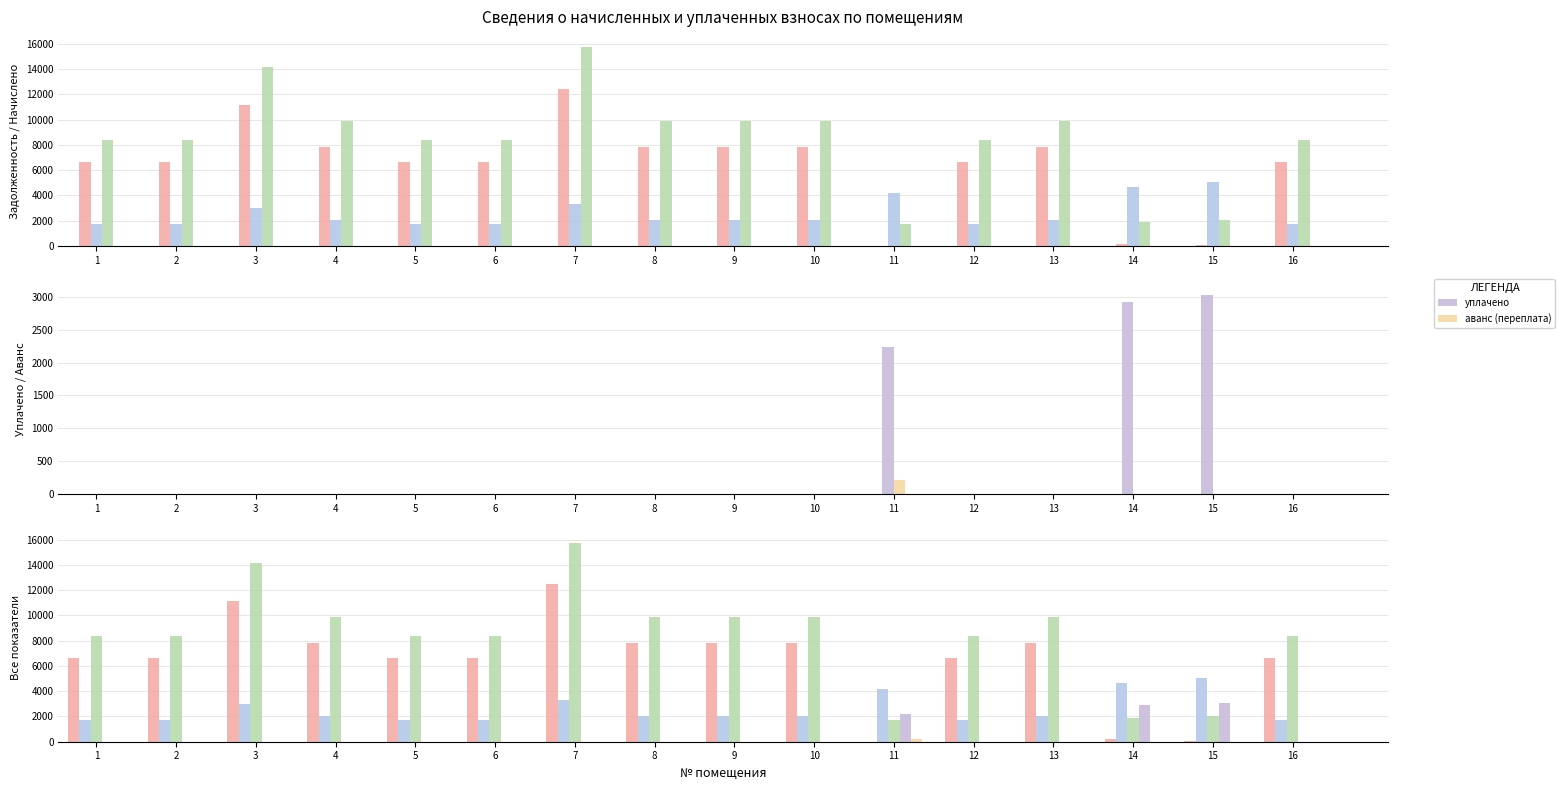

What is the maximum value for засчитано?

15754.8